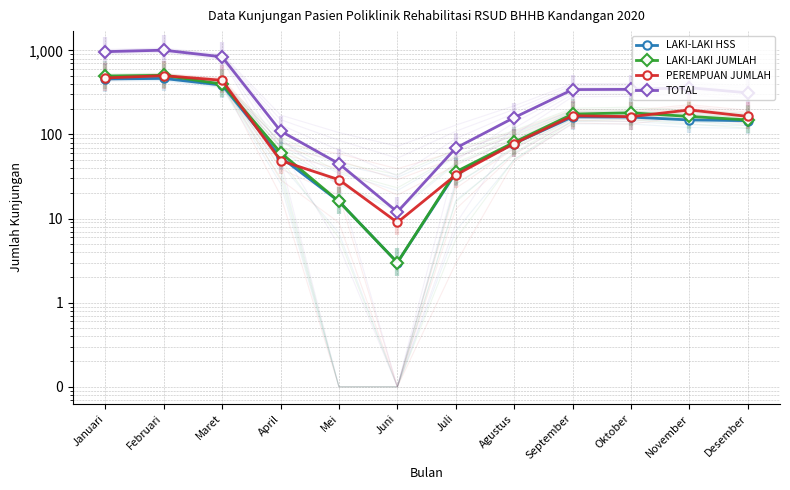

At which category does TOTAL reach its first local peak?

Februari